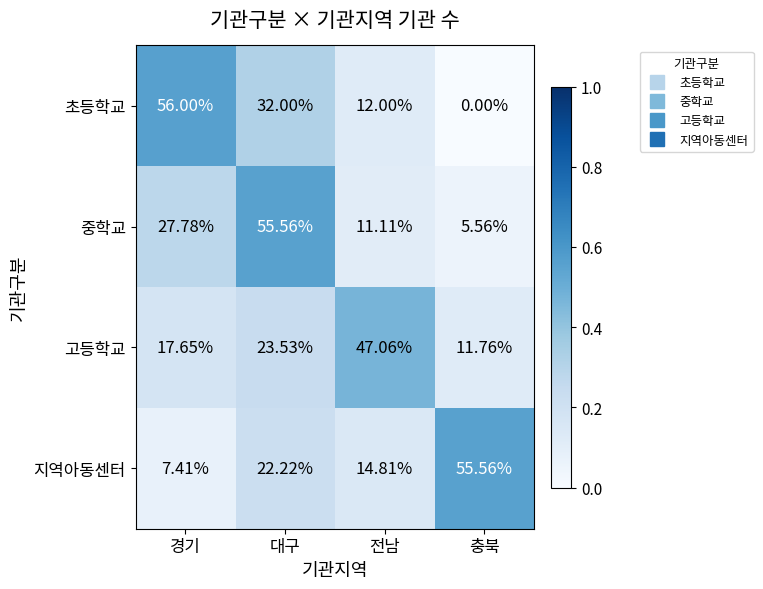

Where does the 고등학교 series first go above 23?

대구